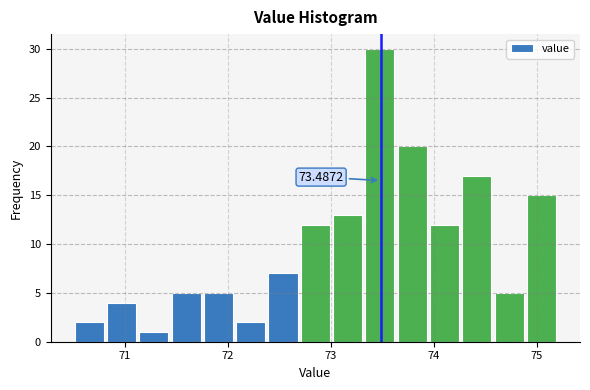

Around what value on the x-axis is the tallest bar? Give the approximate position of its centre, as read against the axis.

73.5